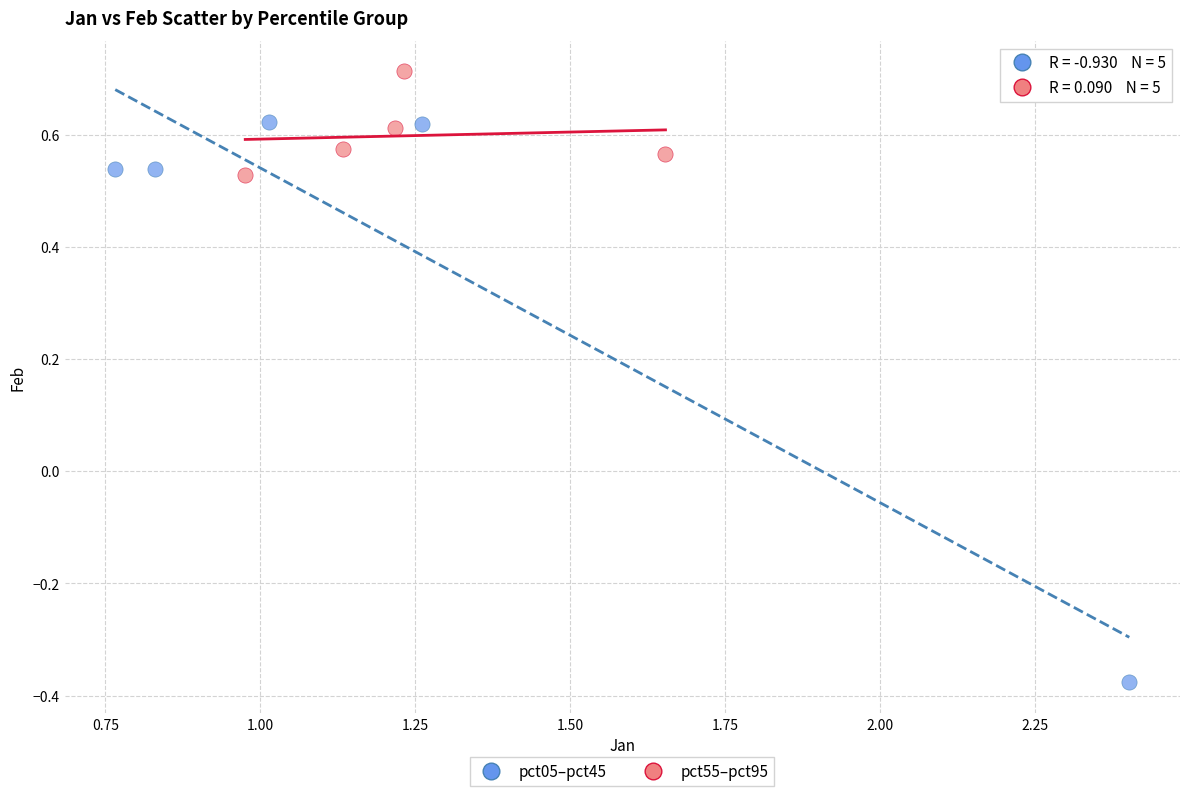

What are all the series names shown in the legend?

pct05–pct45, pct55–pct95